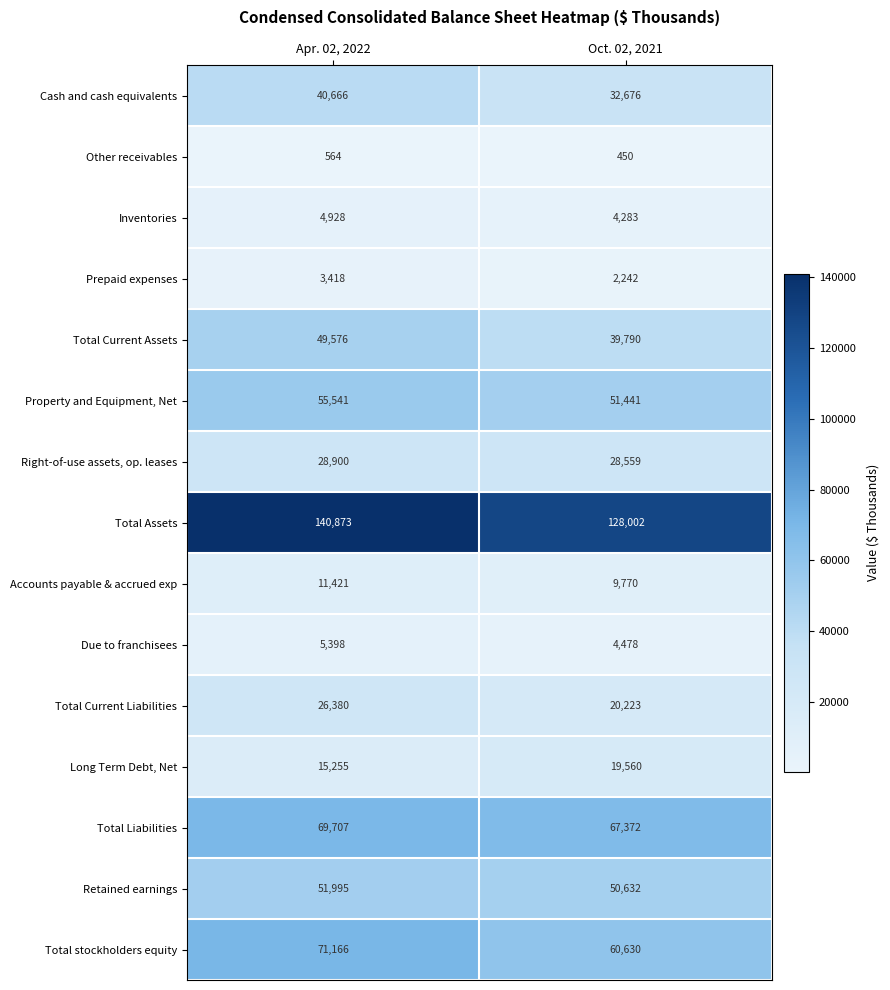

The value of Total Current Assets at Apr. 02, 2022 is 49576. True or false?

True